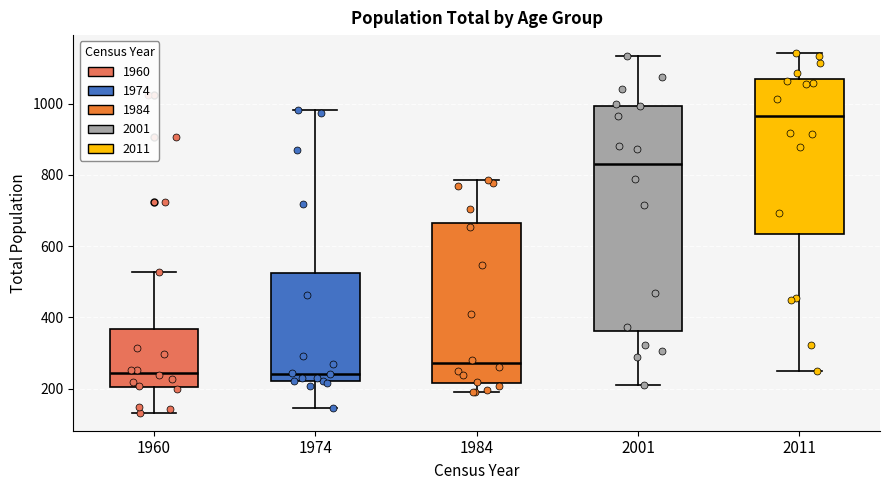

Which box is the tallest, from its lower edge to its upper edge?

2001